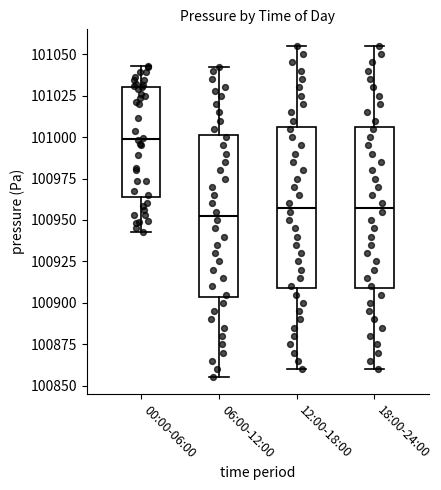

Which box has the lowest median line?

06:00-12:00